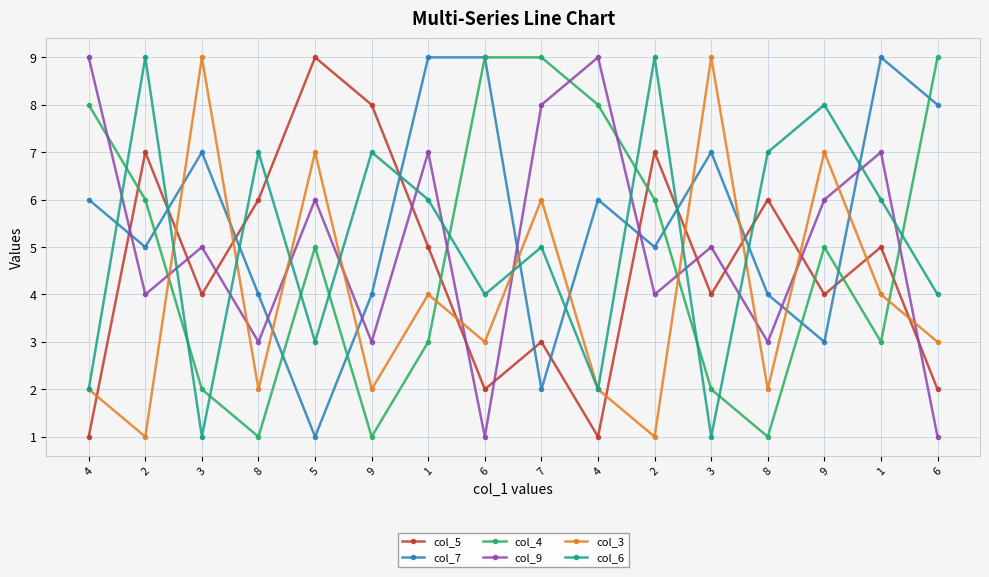

Where does the col_5 series first go above 5?

2